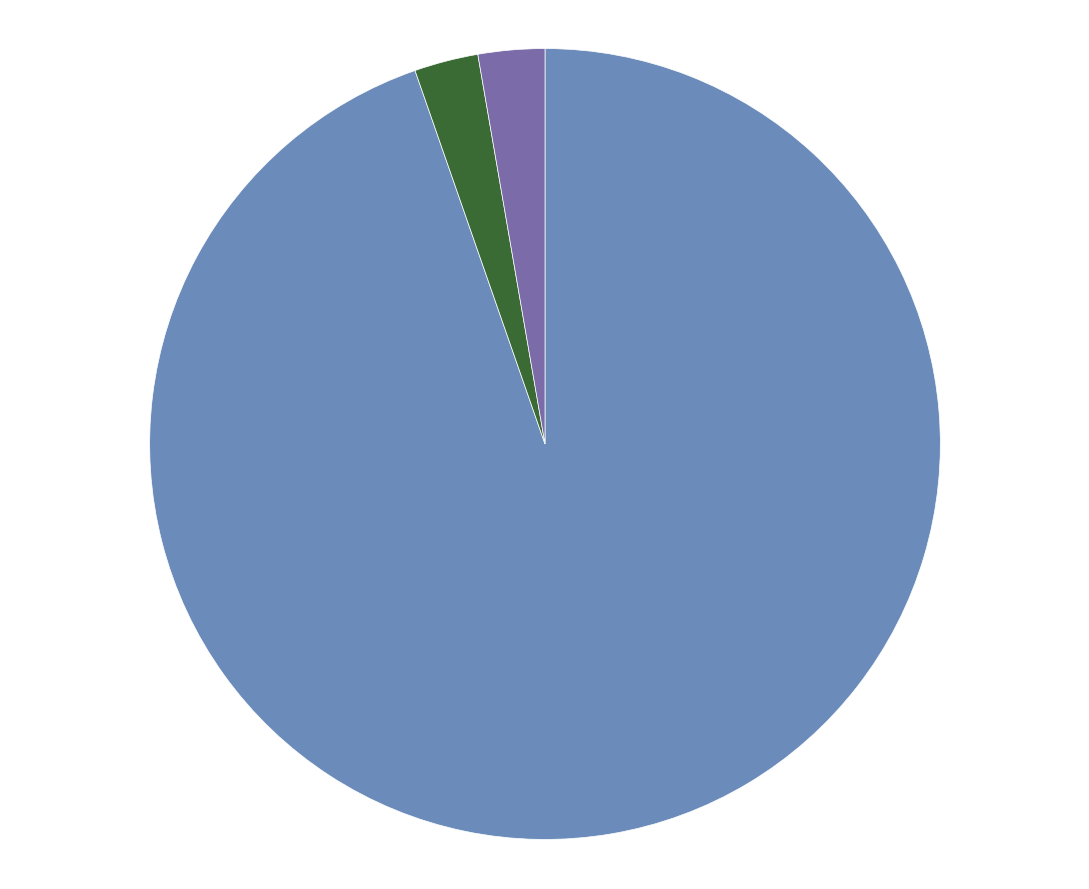

Which slice represents more than half of the pie?

Transport i łączność